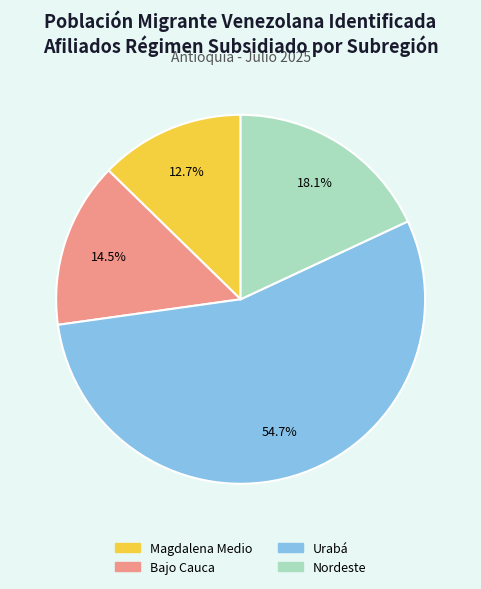

To the nearest percent, what is the average slice percentage?

25%